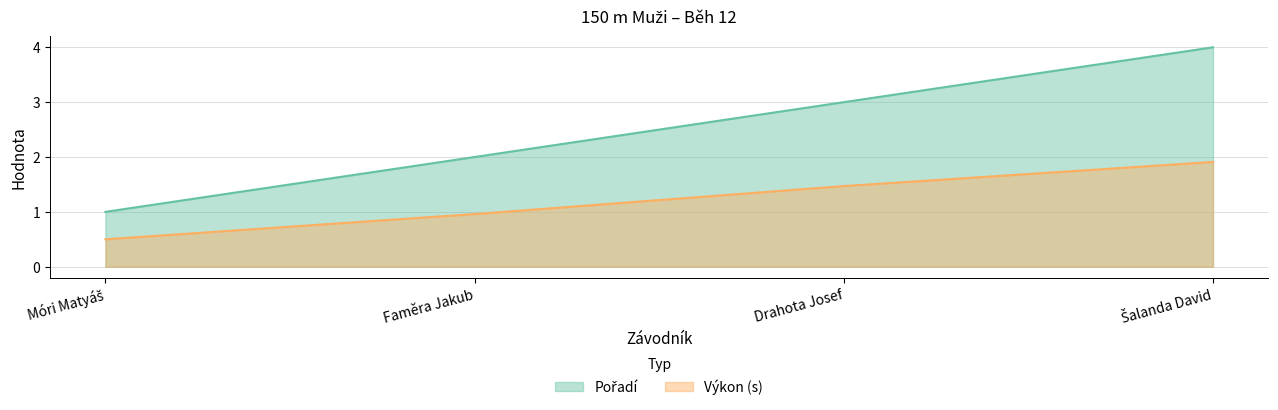

What position from the left is Faměra Jakub?

2